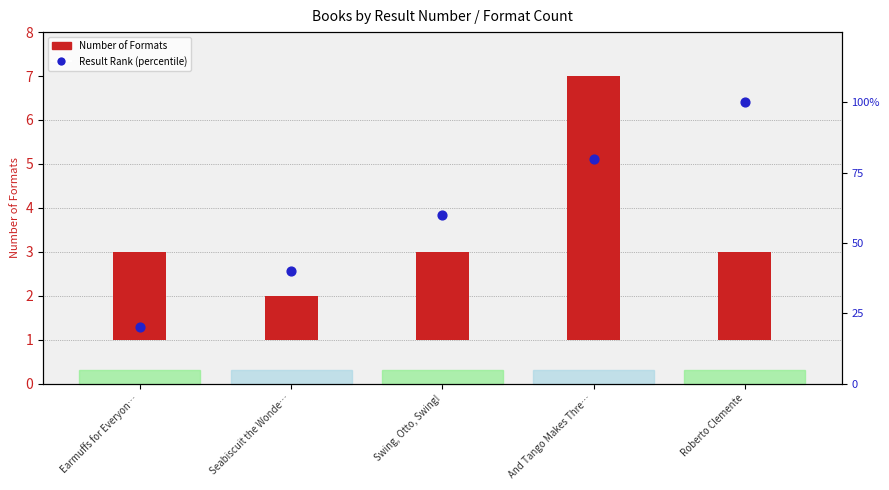

Which series reaches the minimum Y coordinate?

Number of Formats